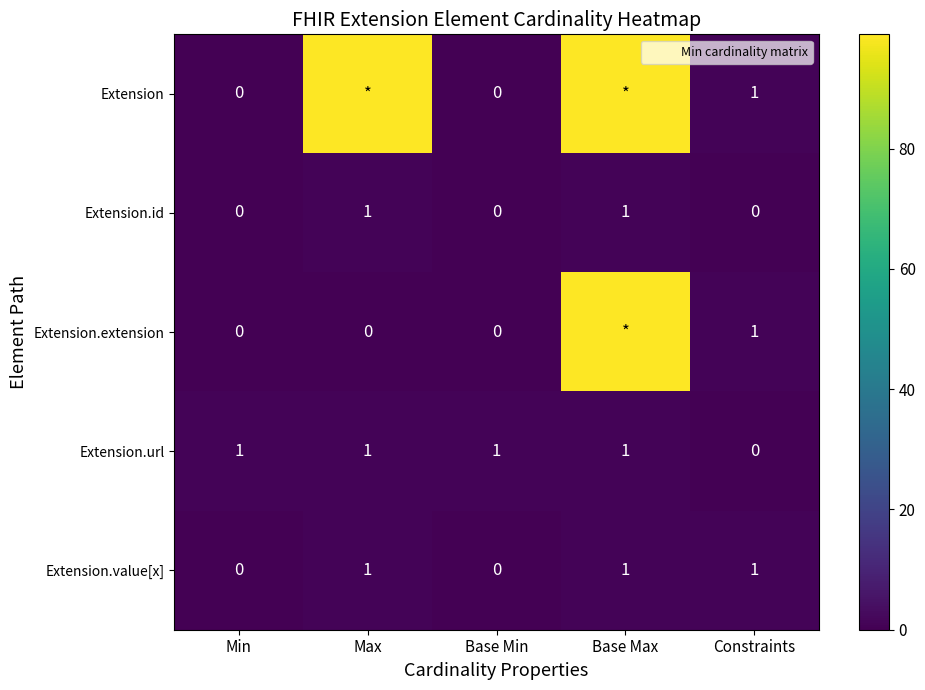

Is it true that Extension.extension equals -36 at Base Min?

False